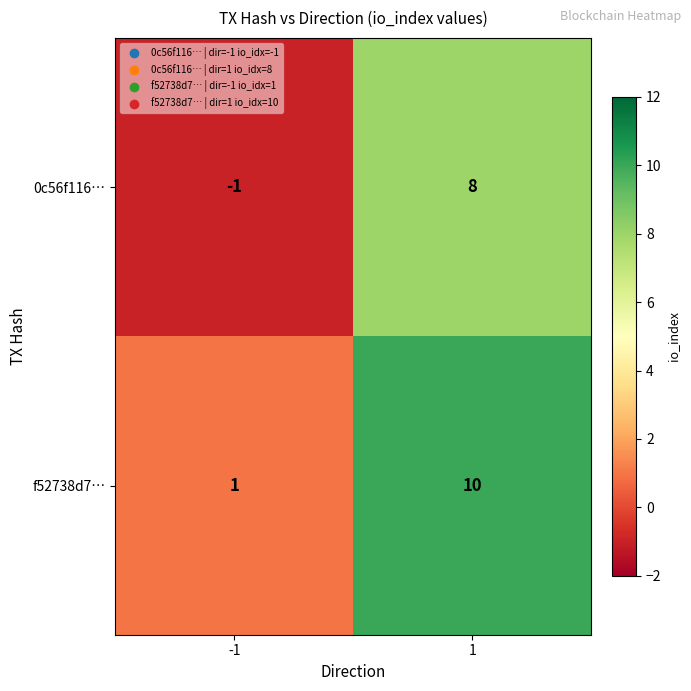

Rank the series by their maximum value, from lowest to highest.

0c56f116…, f52738d7…